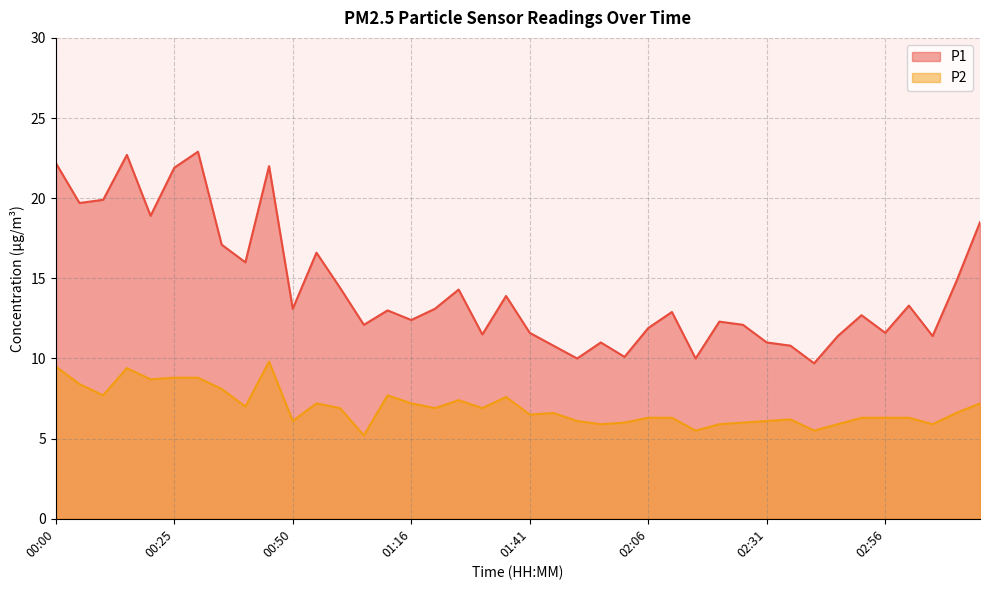

Where is the first local maximum for P1?

00:15